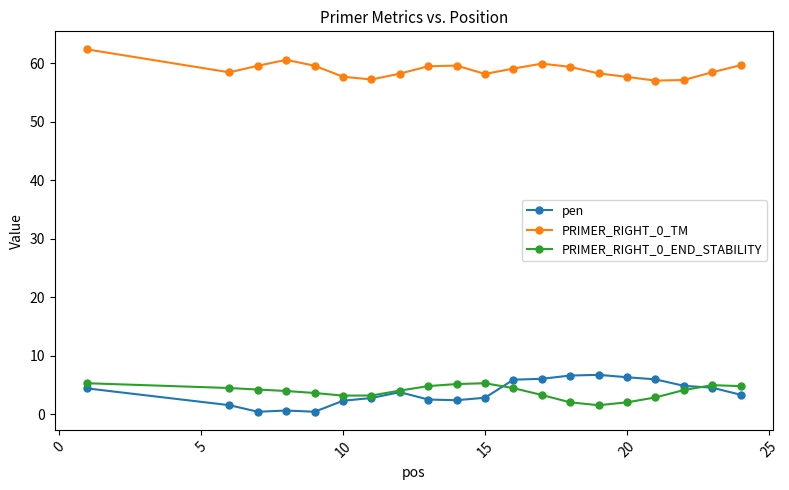

What is the difference between the maximum and minimum values in the PRIMER_RIGHT_0_END_STABILITY series?

3.8